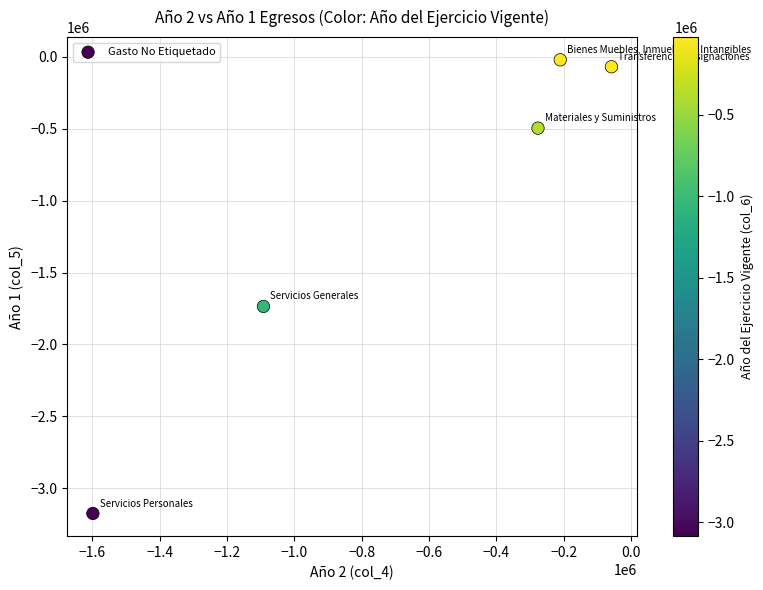

What is the range of X values (max minus min)?

1540992.5